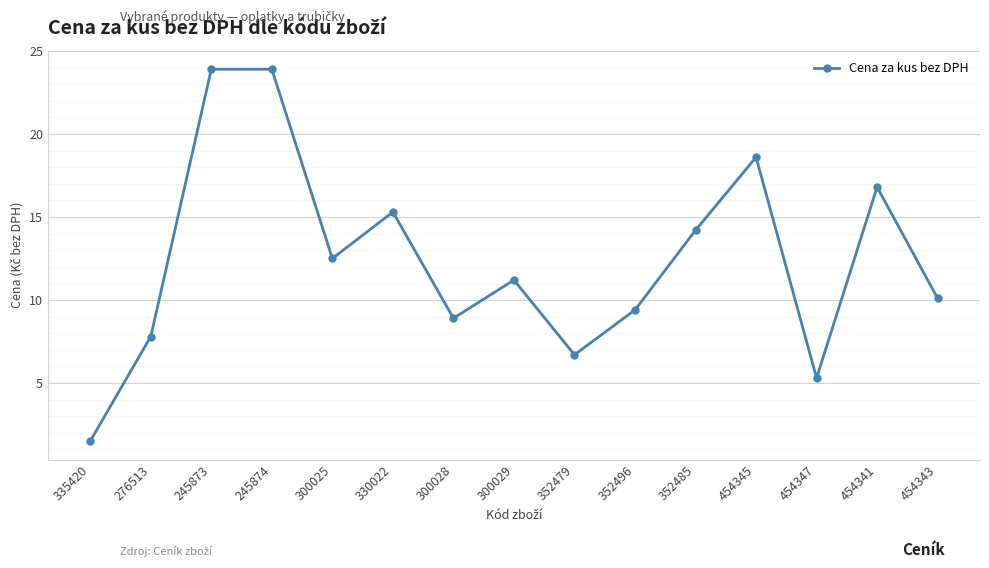

Which category has the lowest value across all series?

335420